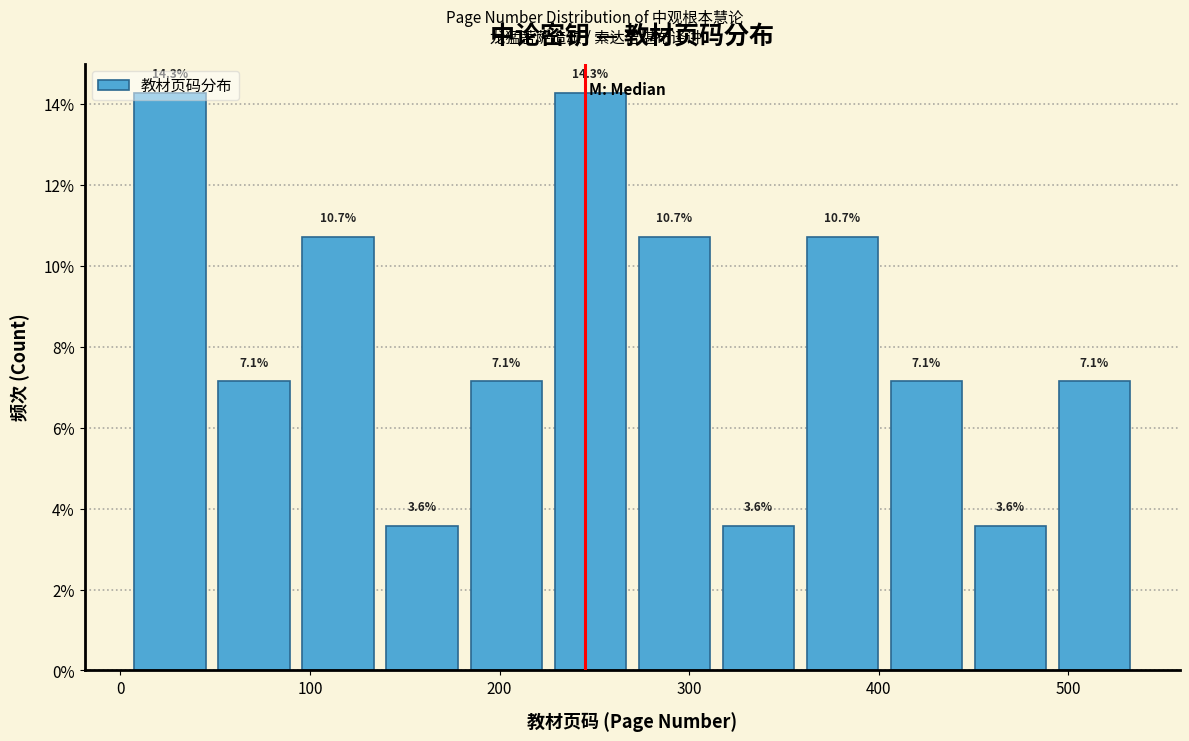

Reading left to right, list every bar in this chart as the range it spans on the x-axis followed by its height. The bar edges are not printed on the chart, so give them approximately, as read against the axis.

0 to 50: 14.3
50 to 90: 7.1
90 to 140: 10.7
140 to 180: 3.6
180 to 230: 7.1
230 to 270: 14.3
270 to 310: 10.7
310 to 360: 3.6
360 to 400: 10.7
400 to 450: 7.1
450 to 490: 3.6
490 to 540: 7.1